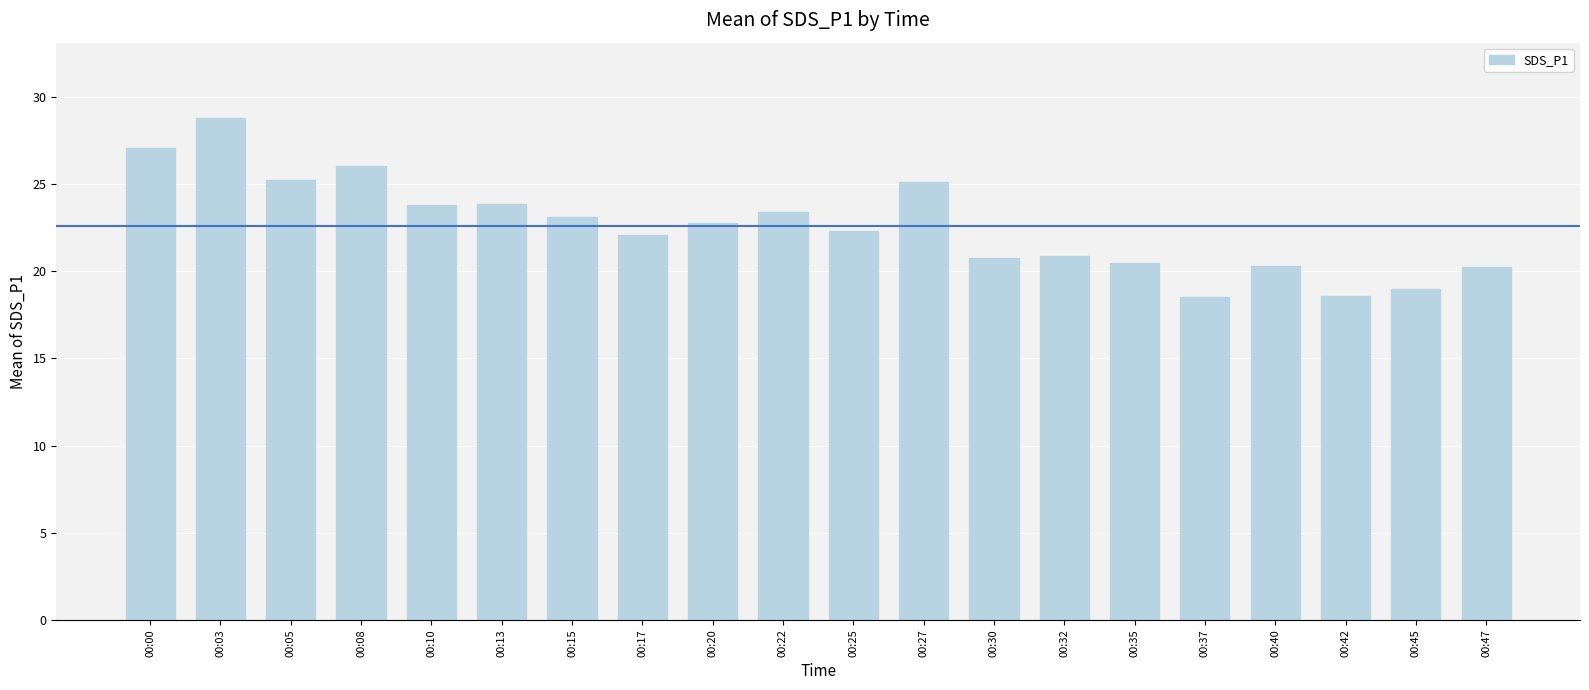

What is the approximate value at 00:45?

19.0